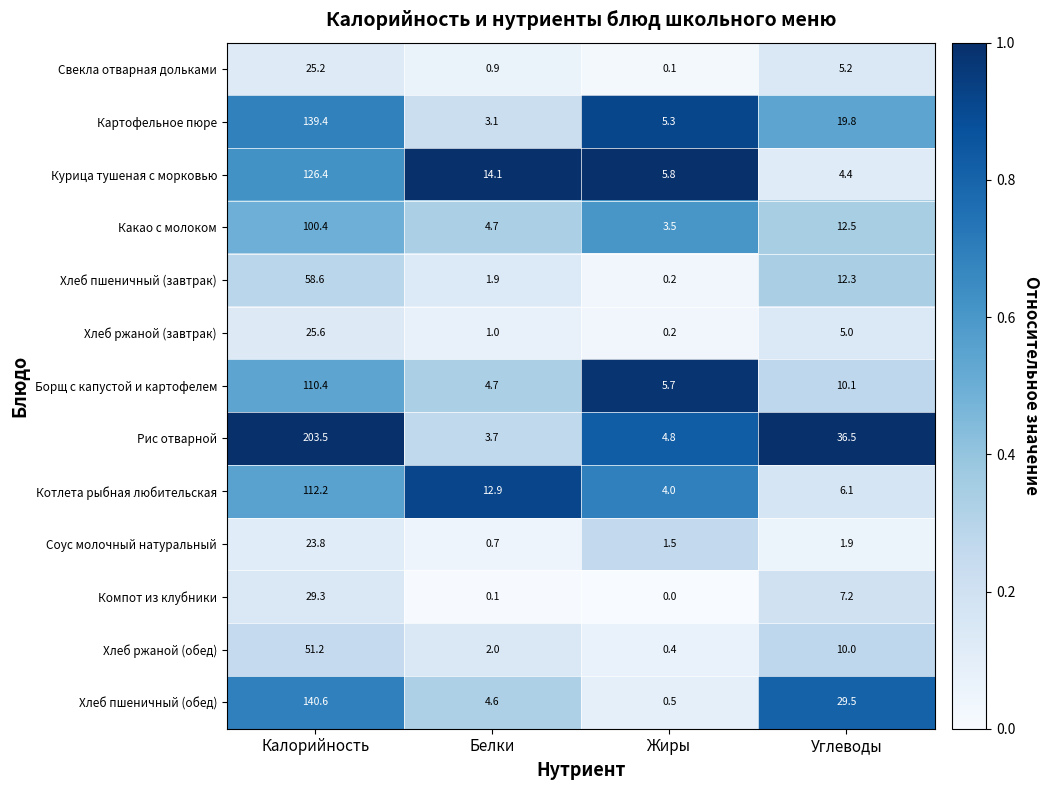

What is the difference between the highest and lowest values at Калорийность?

179.7